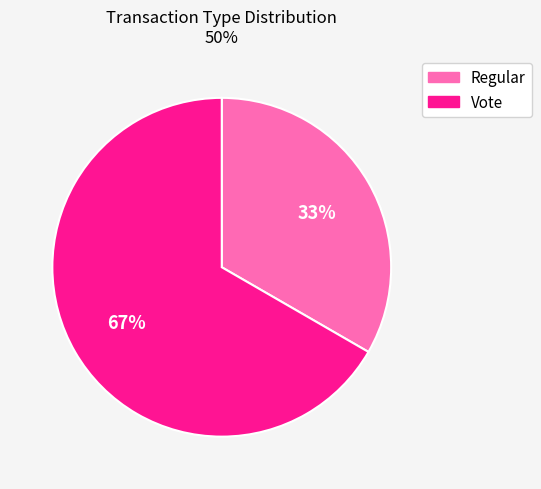

To the nearest percent, what is the average slice percentage?

50%